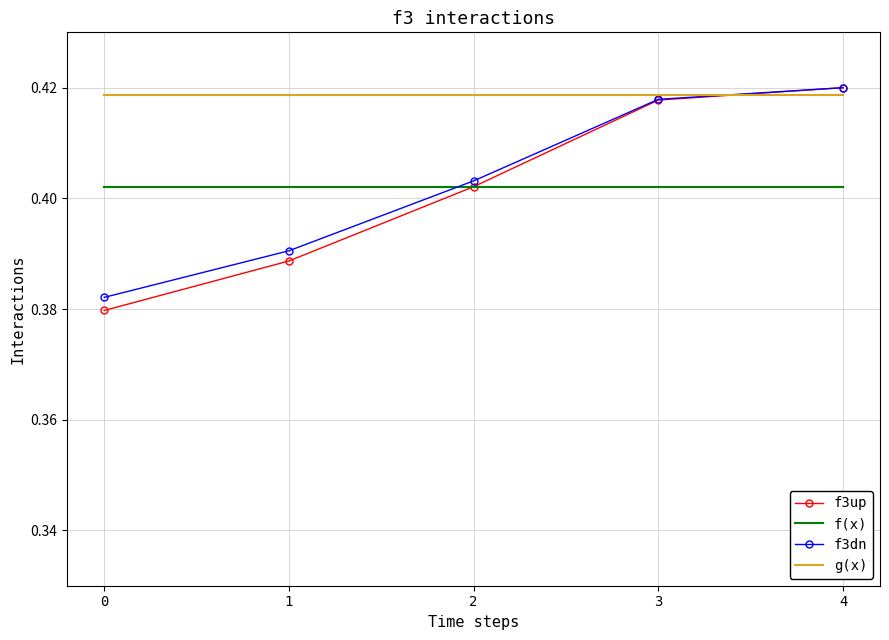

Which series has the largest range (max minus min)?

f3up